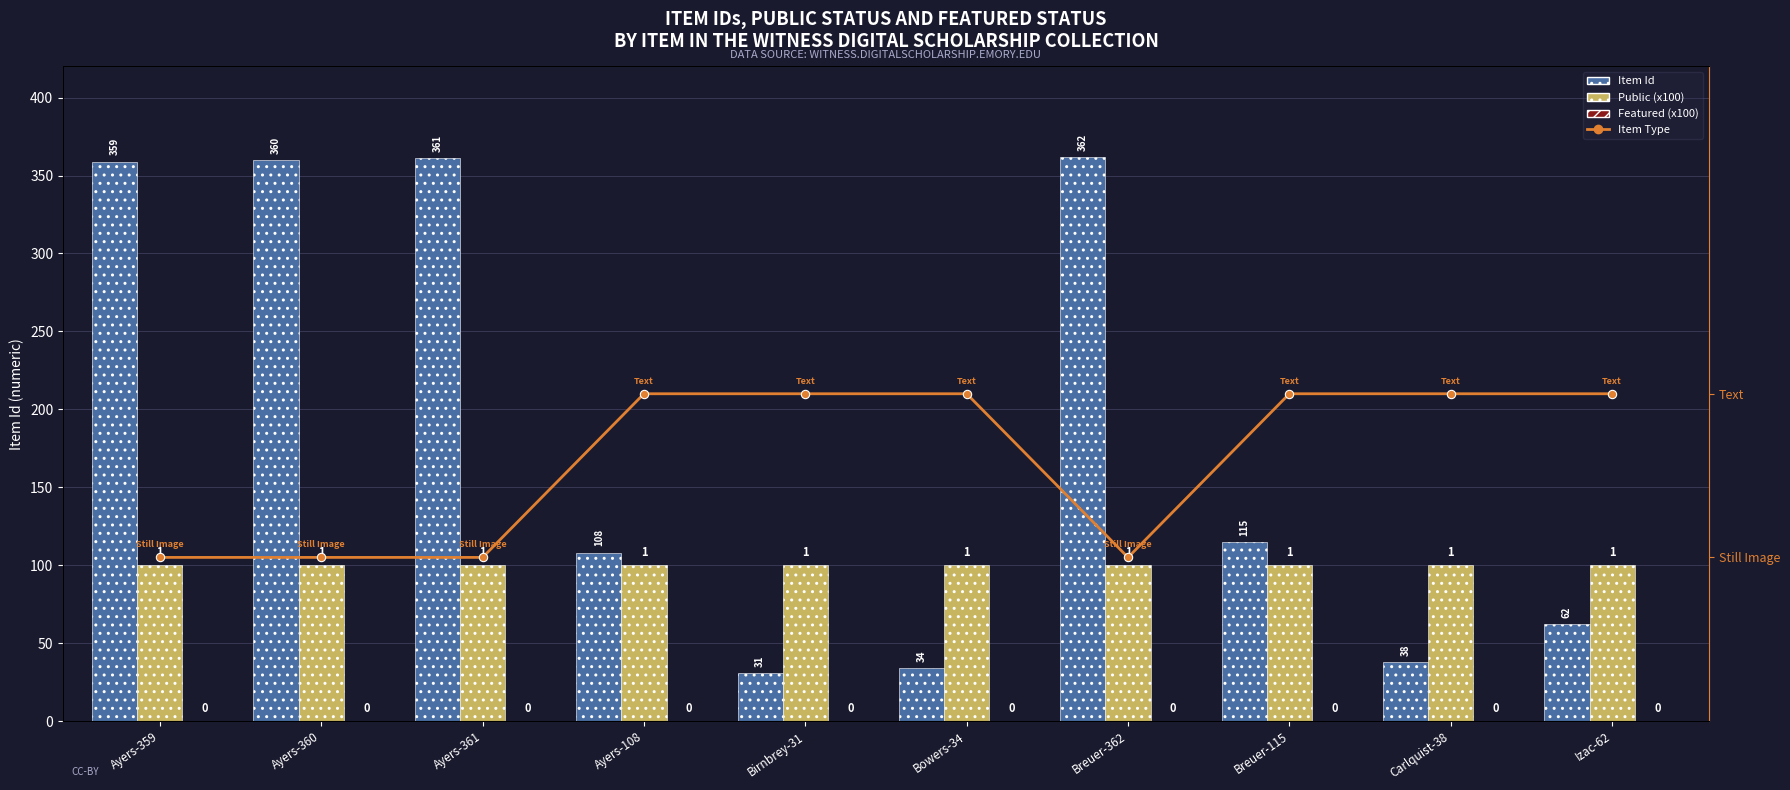

What position from the left is Ayers-361?

3